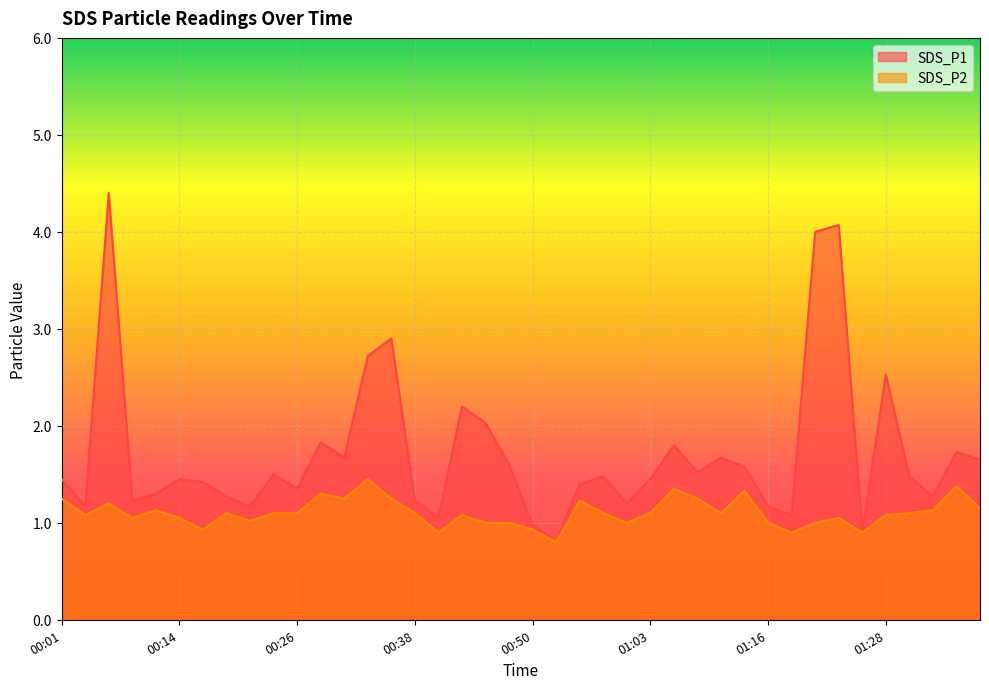

At which category is the sum across all series the highest?

00:06